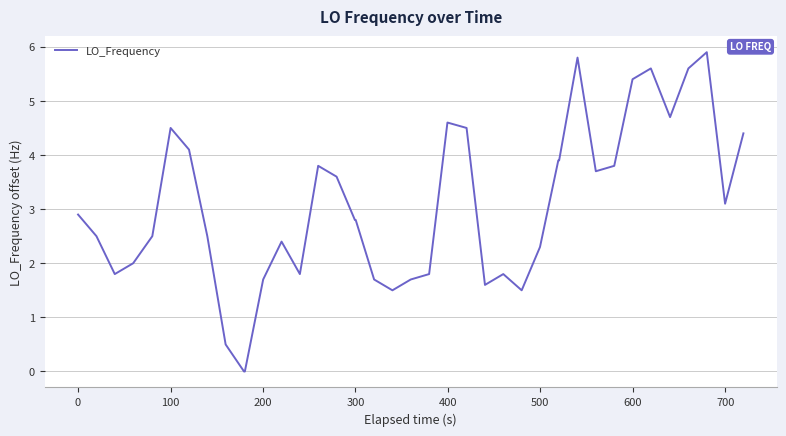

What is the greatest value displayed?

5.9